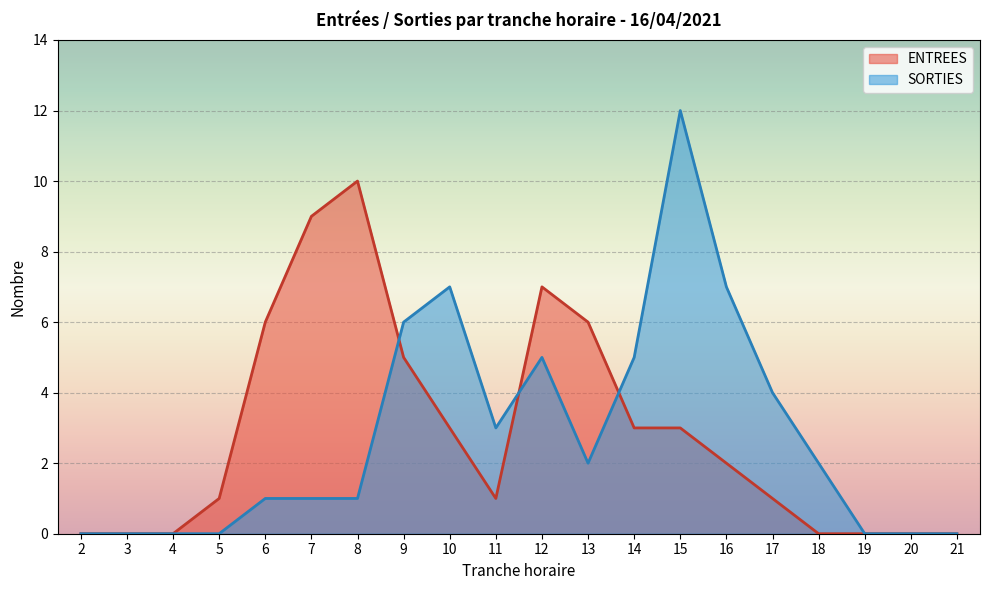

Does the chart display data point markers on the line(s)?

No